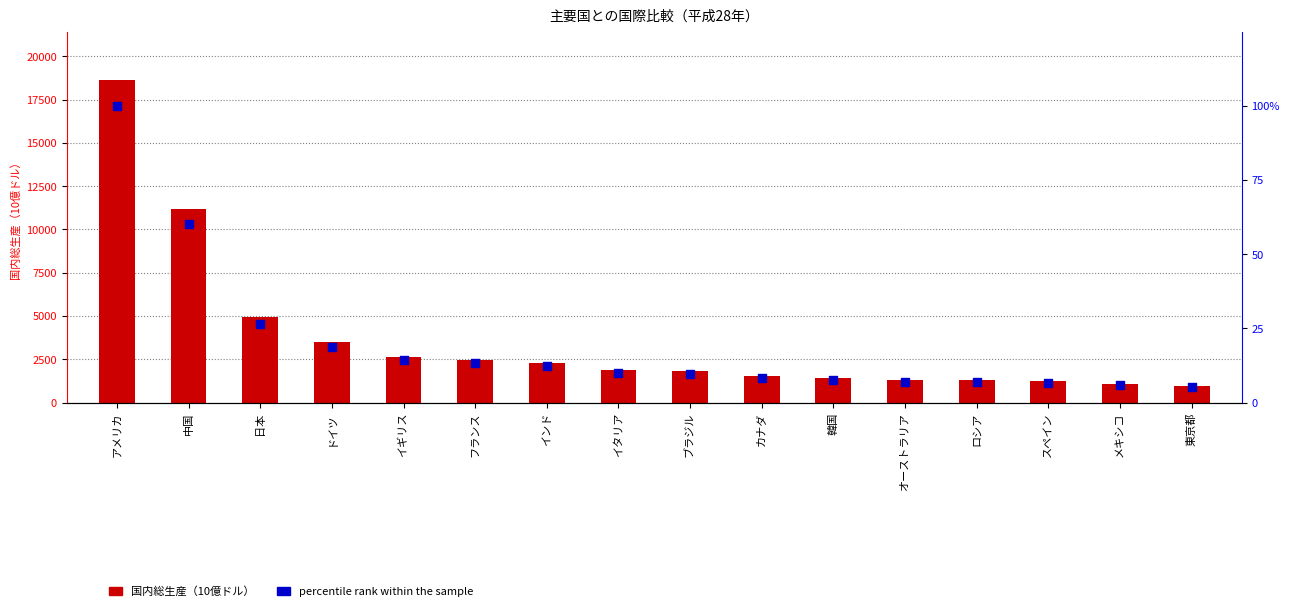

What is the total value across all series at 日本?

4974.0